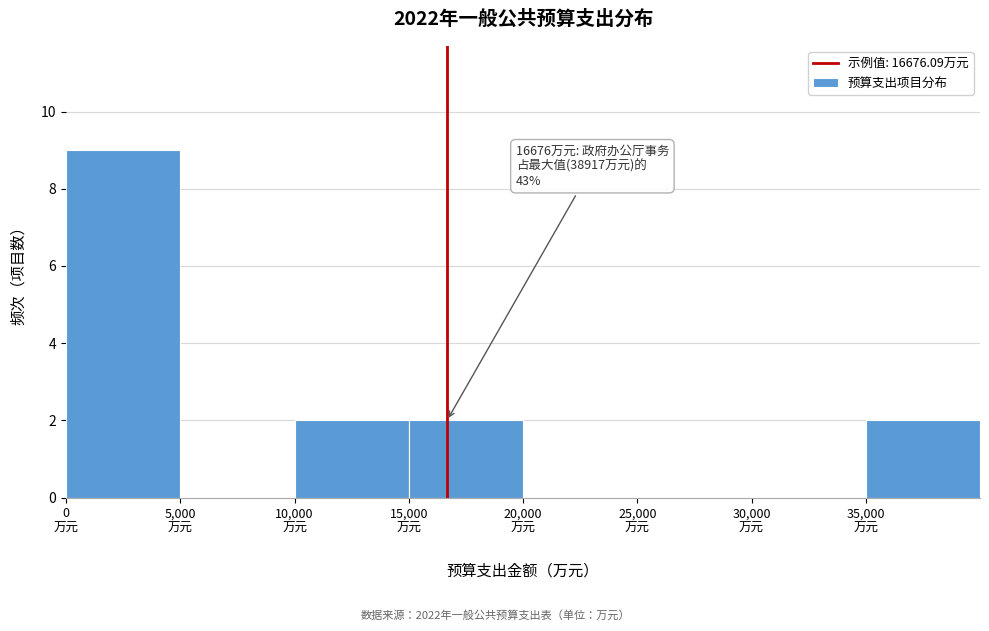

Which range on the x-axis has the tallest bar?

0 to 5000